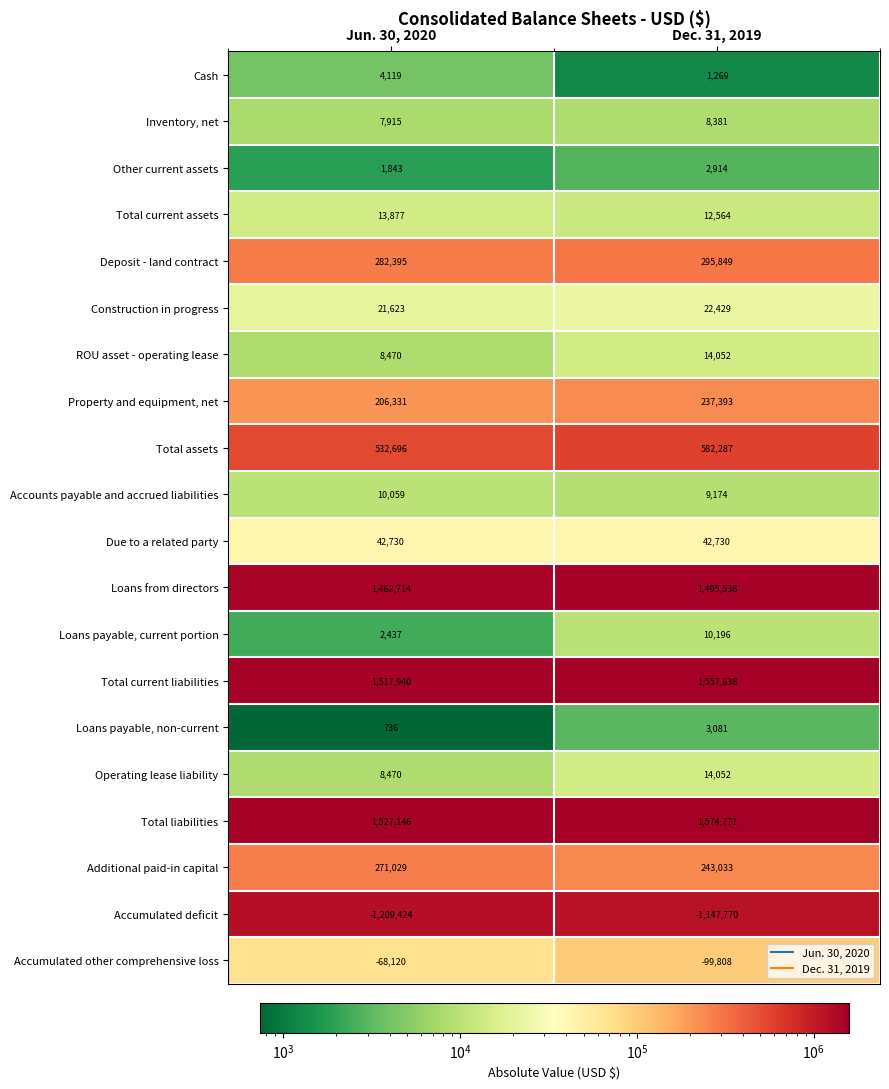

List the labels in order of Additional paid-in capital value, smallest first.

Dec. 31, 2019, Jun. 30, 2020